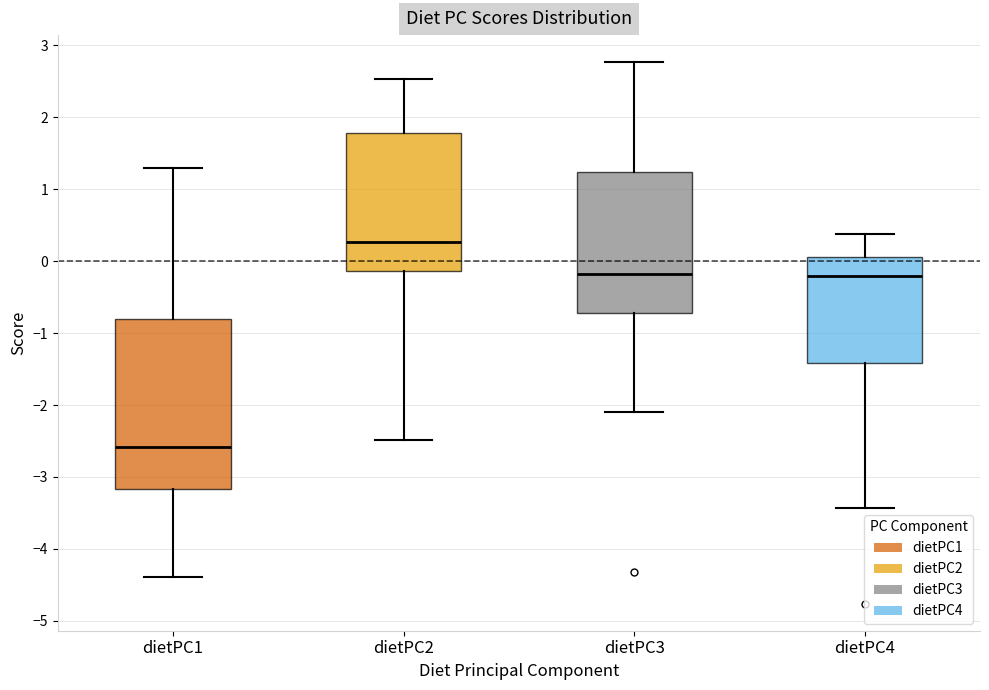

Where does the upper whisker of the box for dietPC3 end on the y-axis? The values are not printed on the chart, so give them approximately, as read against the axis.

2.8